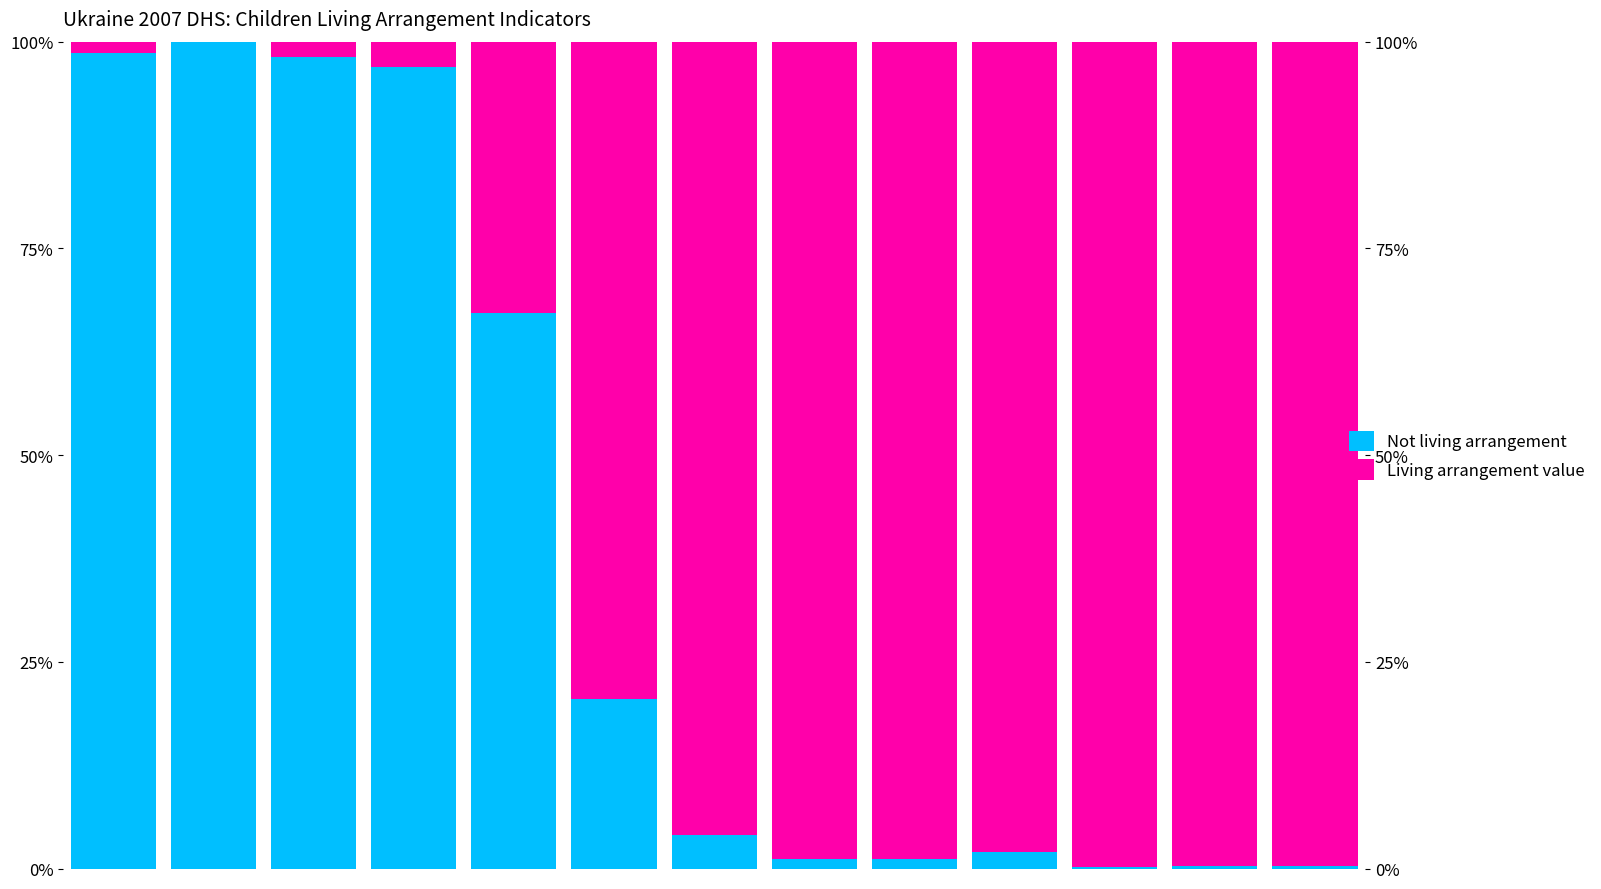

What is the approximate value of Not living arrangement at 2?

98.1